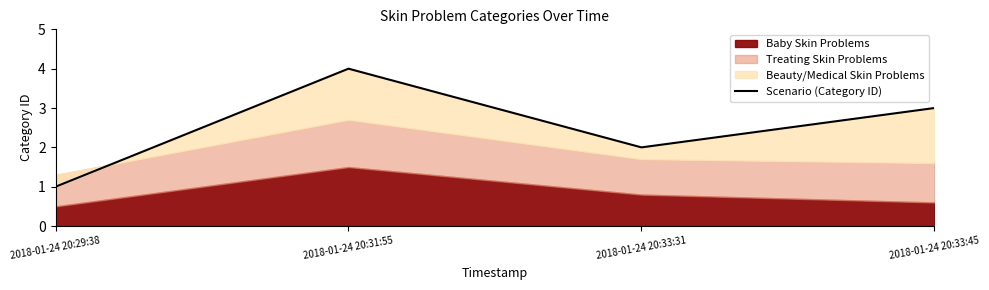

What is the label of the 3rd point from the left?

2018-01-24 20:33:31